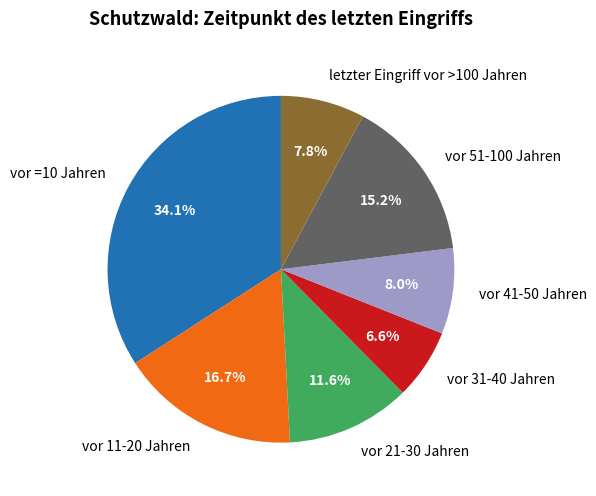

How many slices are in this pie chart?

7